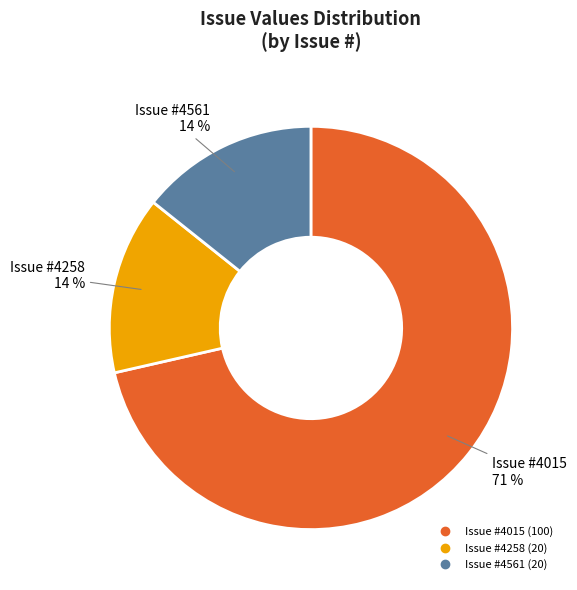

To the nearest percent, what is the average slice percentage?

33%